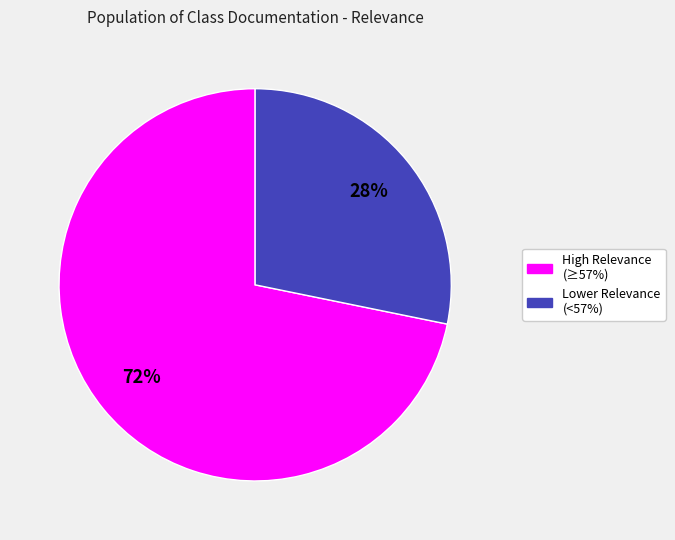

Is there a majority slice in this chart?

Yes